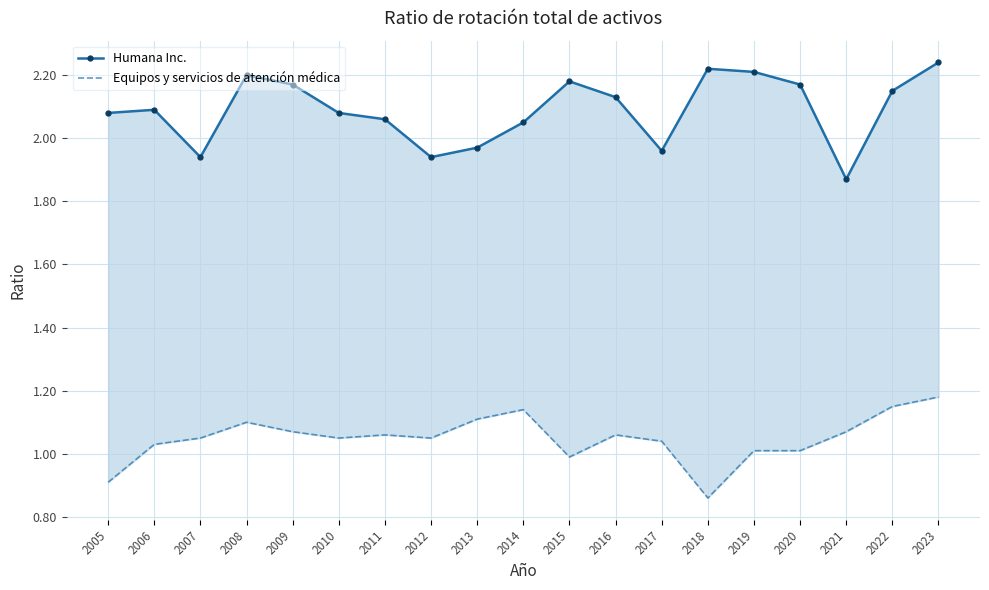

What is the value of the Humana Inc. point at the 9th from the left?

2.0